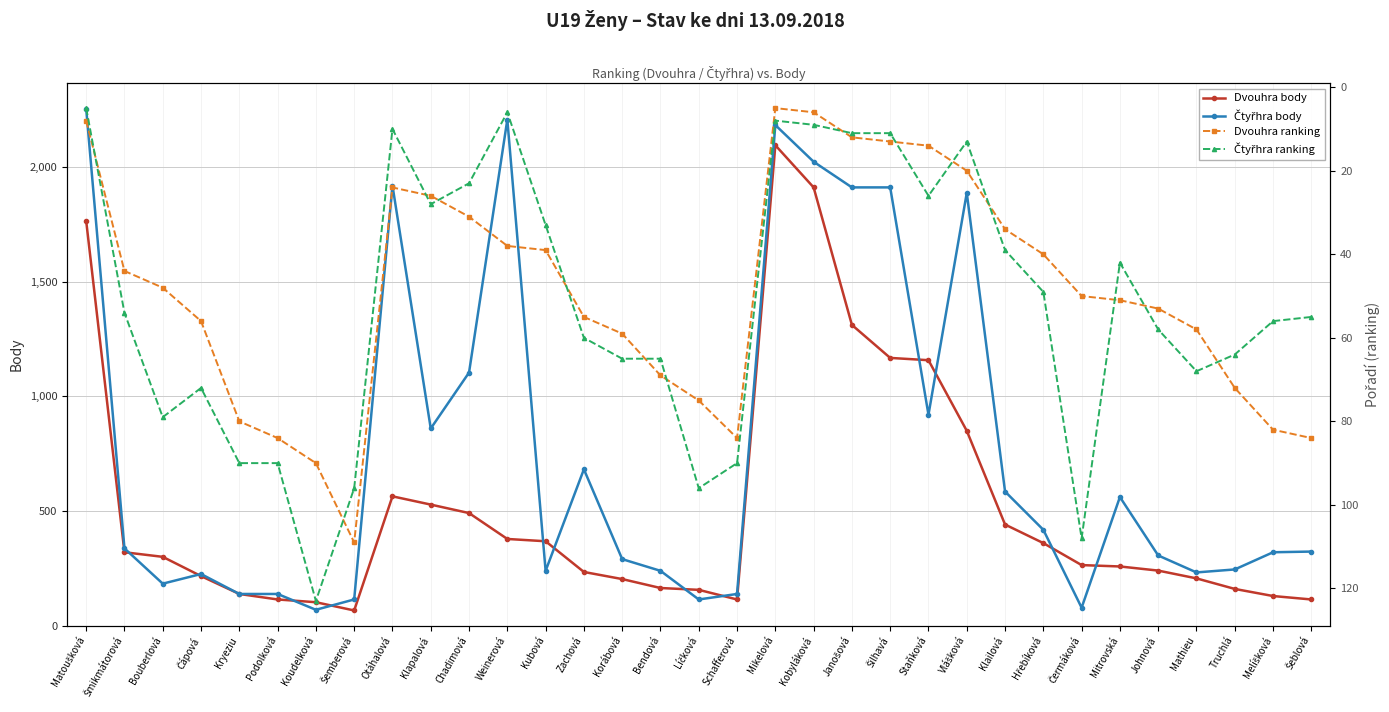

What is the label of the 6th point from the left?

Podolková